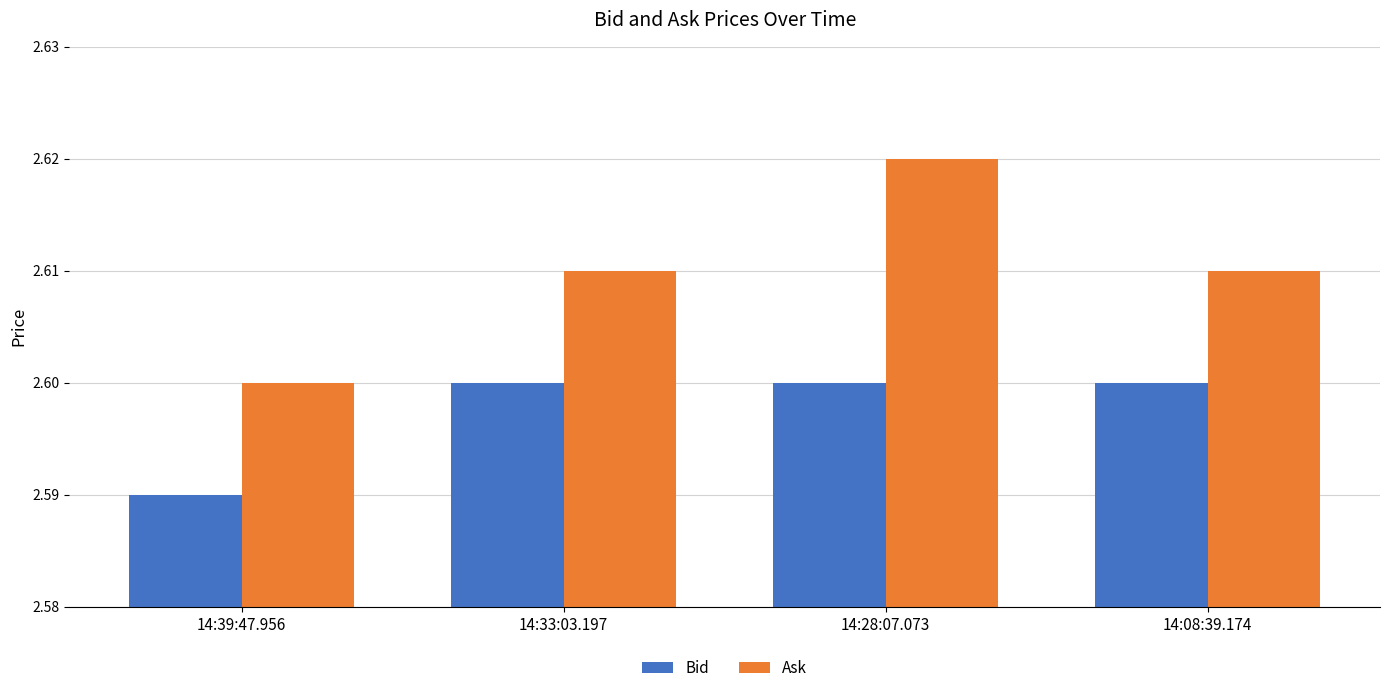

Rank the series by their average value, from highest to lowest.

Ask, Bid